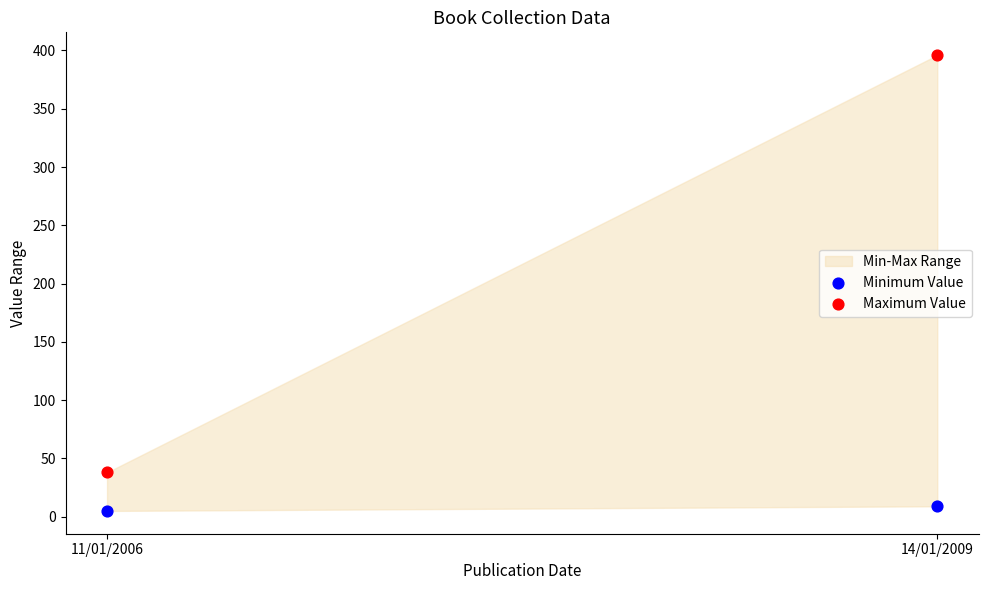

Which series contains the lowest Y value?

Minimum Value